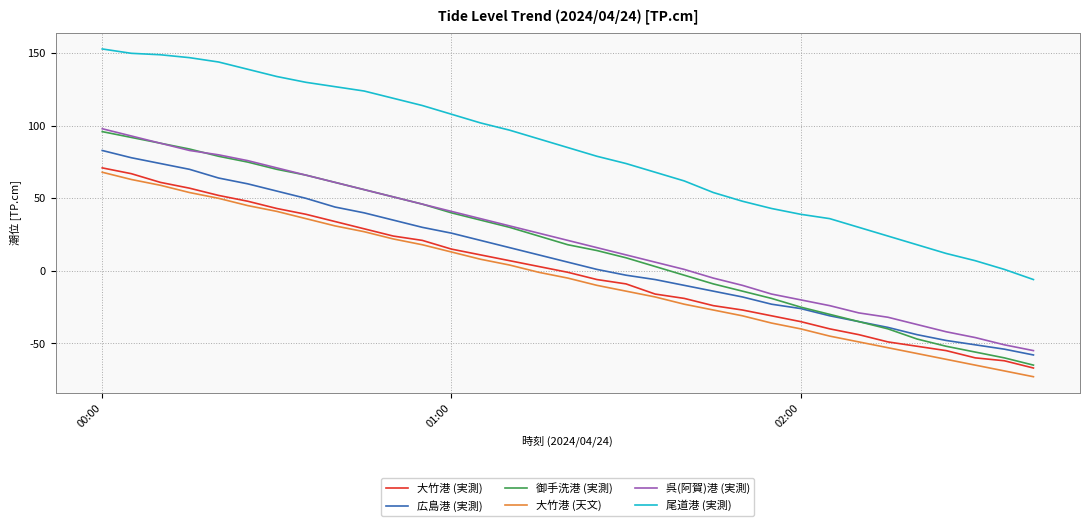

What is the minimum value for 尾道港 (実測)?

-6